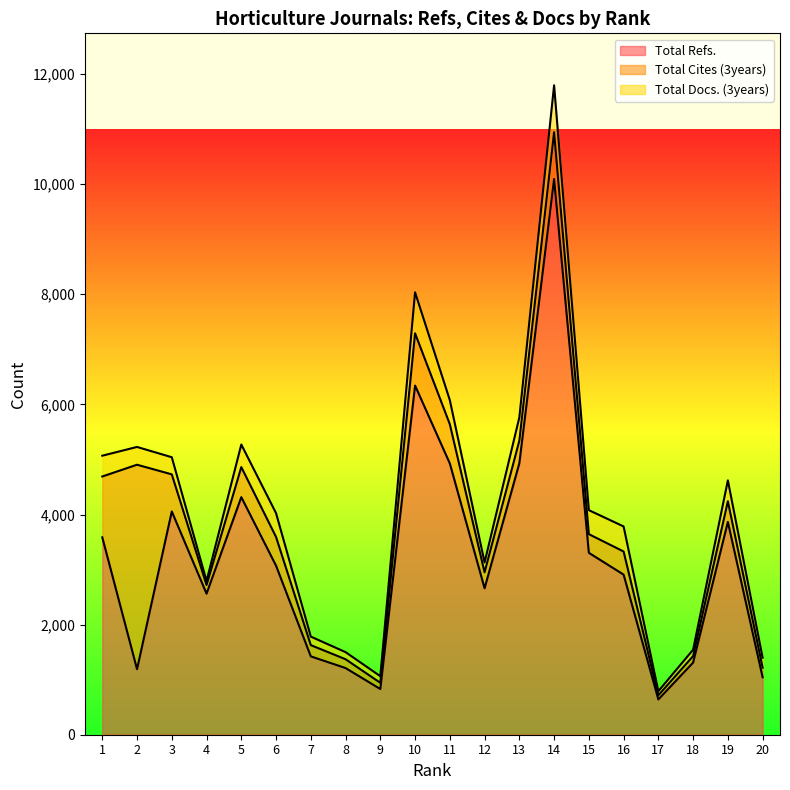

What is the maximum value shown in the chart?

10094